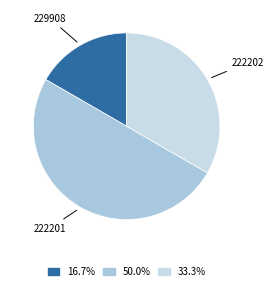

Approximately how many times larger is the value at 229908 compared to 222202?

0.5